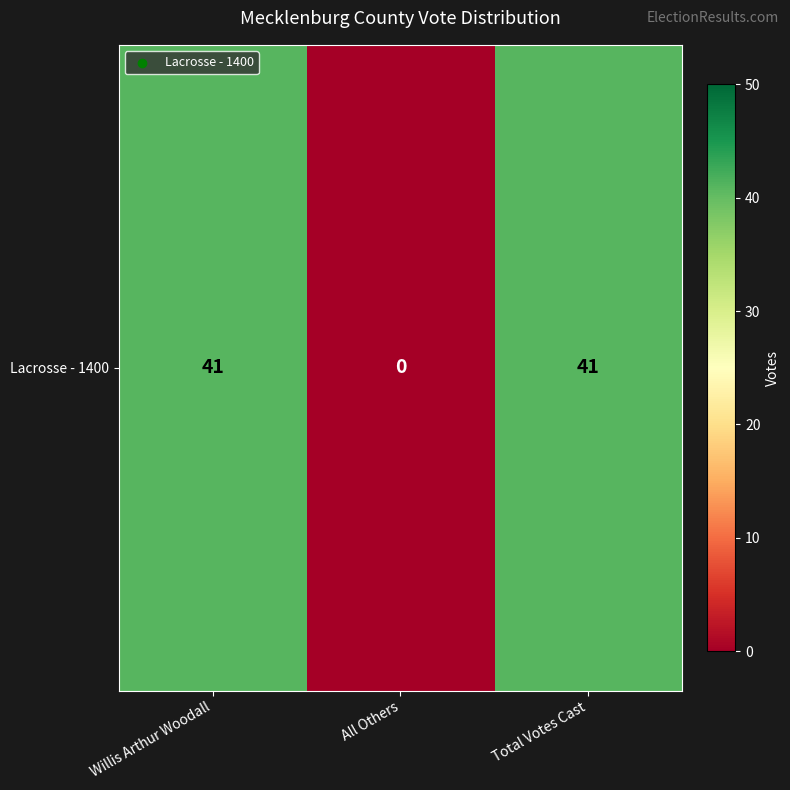

Where is the data nearest to the value 20?

All Others